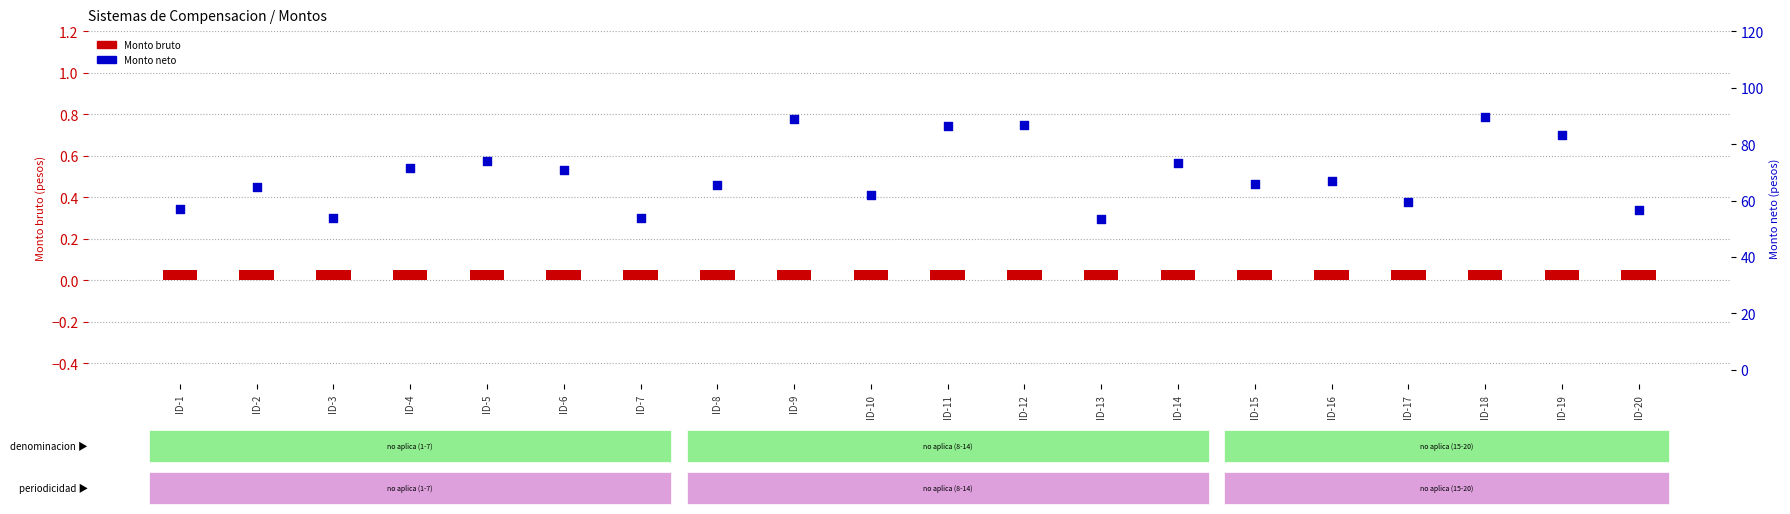

Which series has the largest total across all categories?

Monto neto